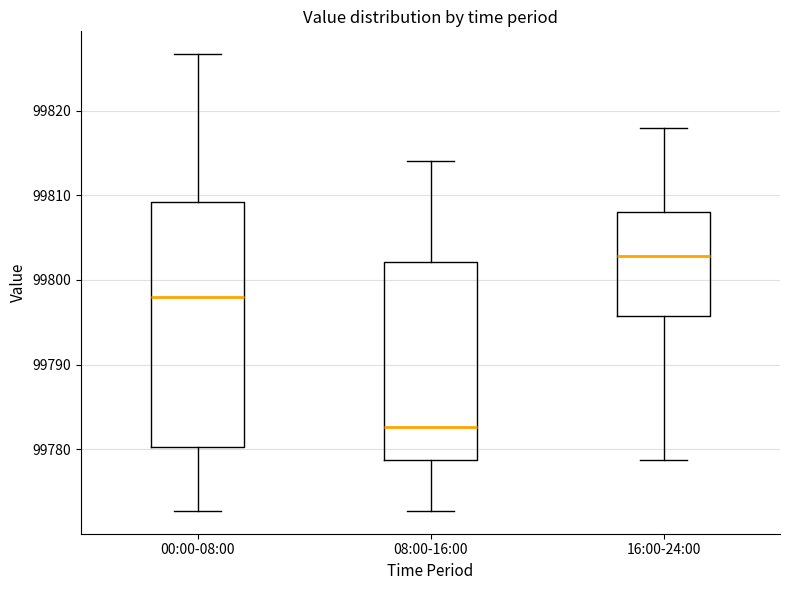

Which box is the tallest, from its lower edge to its upper edge?

00:00-08:00